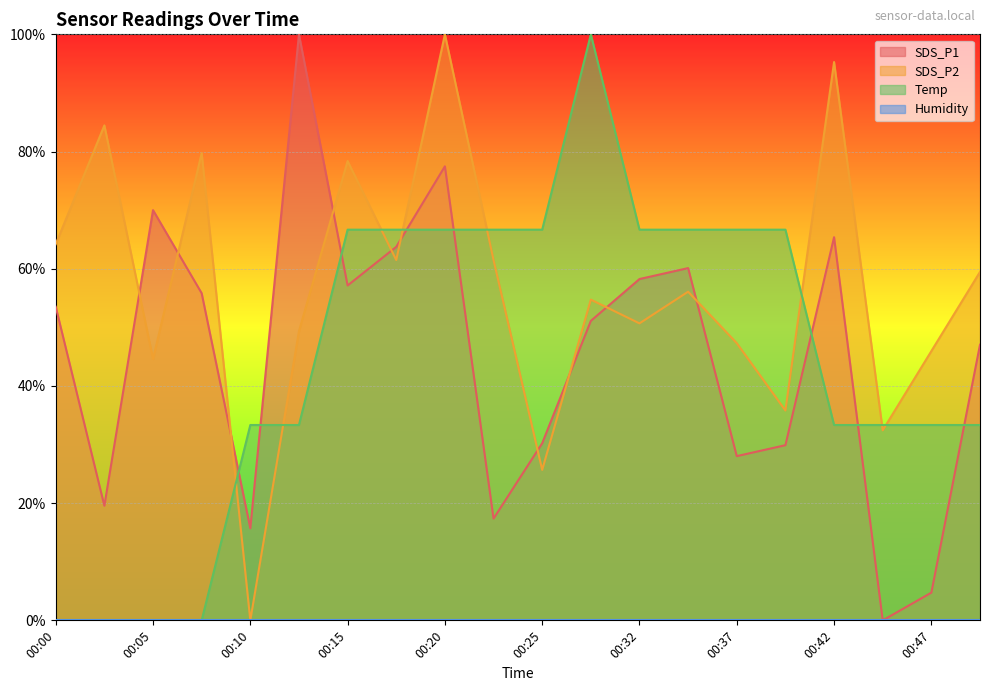

How many positive values does the Temp series have?

16